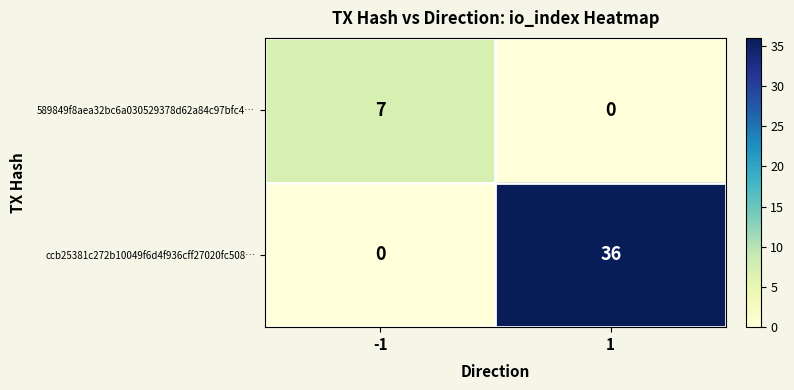

The ccb25381c272b10049f6d4f936cff27020fc508… series shows 0 at -1. True or false?

True